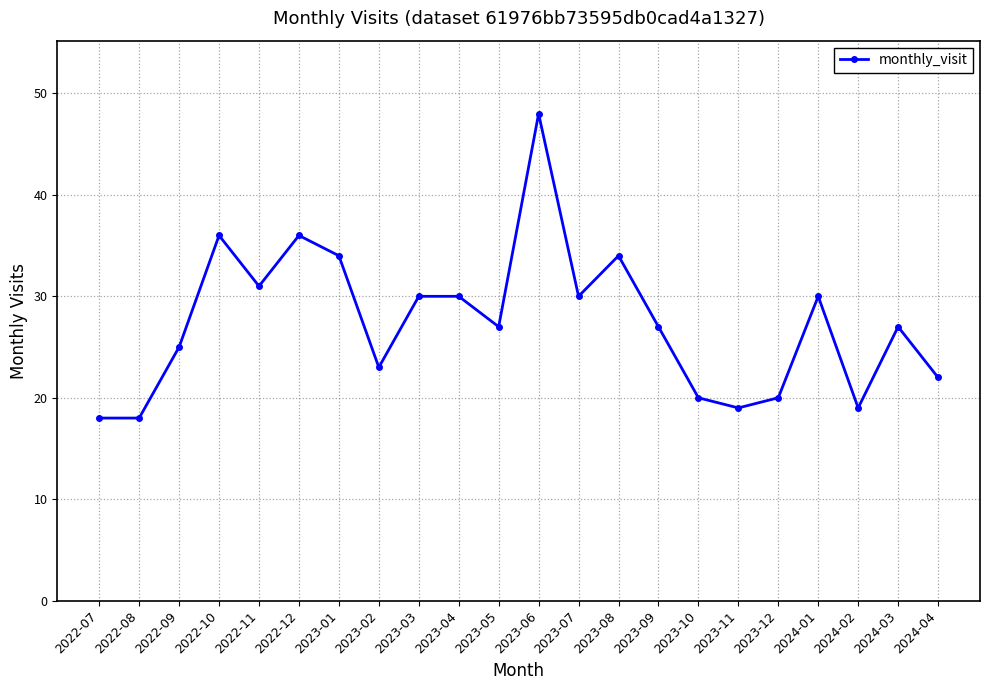

Reading left to right, transcribe all the data shown in this chart.

2022-07=18	2022-08=18	2022-09=25	2022-10=36	2022-11=31	2022-12=36	2023-01=34	2023-02=23	2023-03=30	2023-04=30	2023-05=27	2023-06=48	2023-07=30	2023-08=34	2023-09=27	2023-10=20	2023-11=19	2023-12=20	2024-01=30	2024-02=19	2024-03=27	2024-04=22